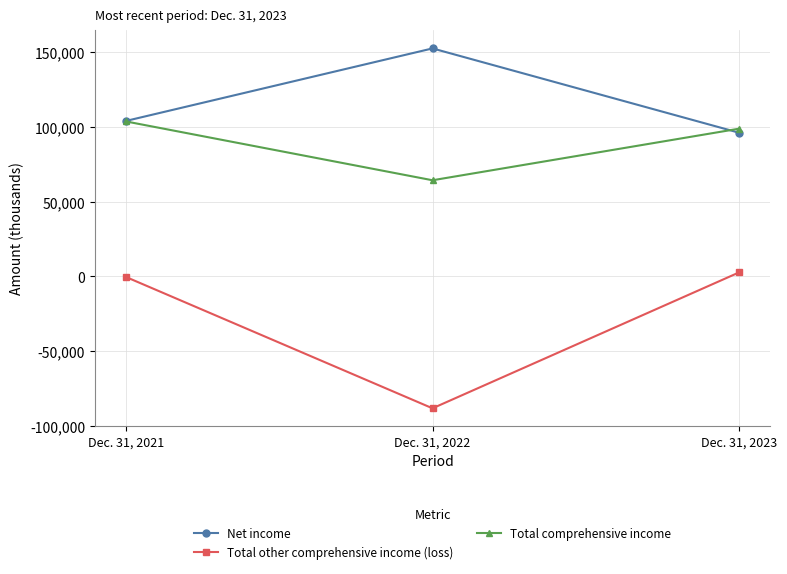

Which series has the largest total across all categories?

Net income